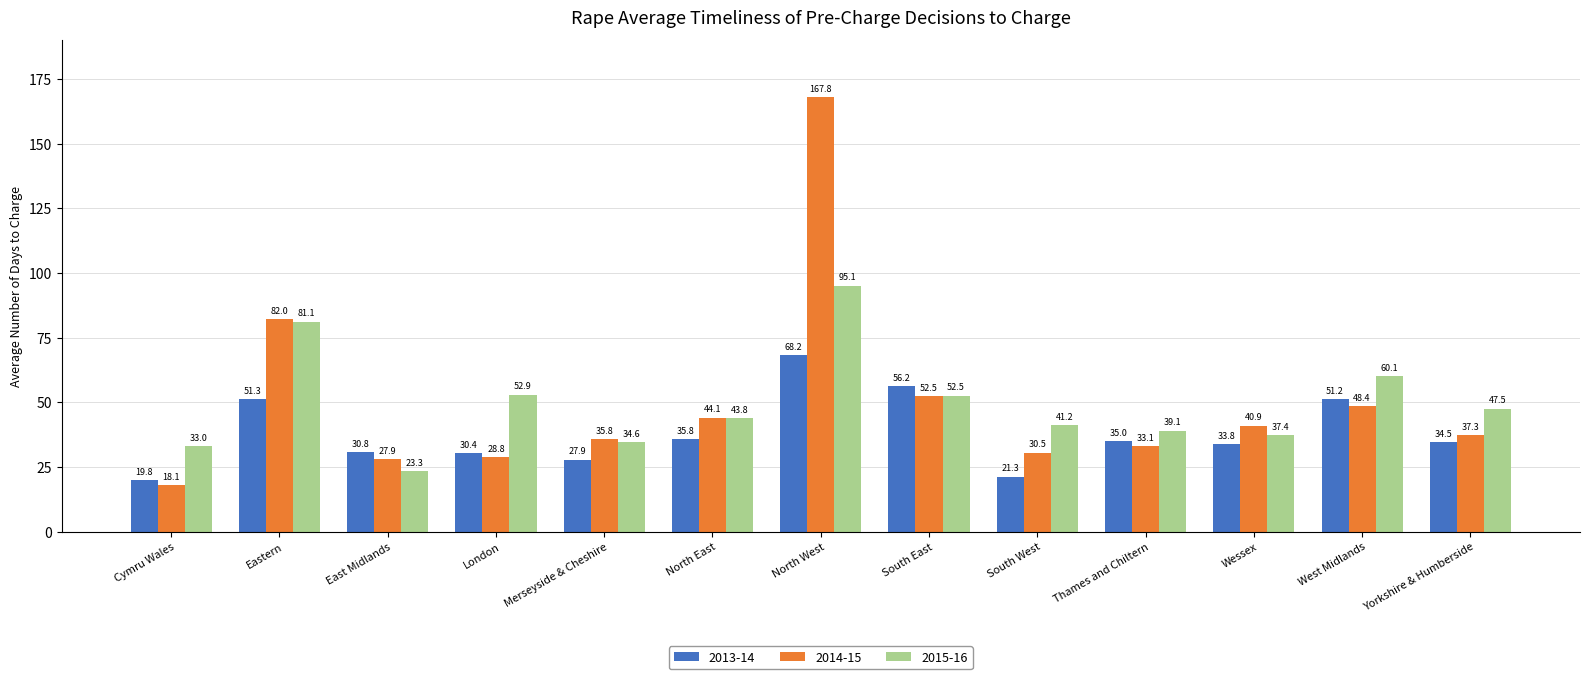

Rank the series at Yorkshire & Humberside from lowest to highest value.

2013-14, 2014-15, 2015-16